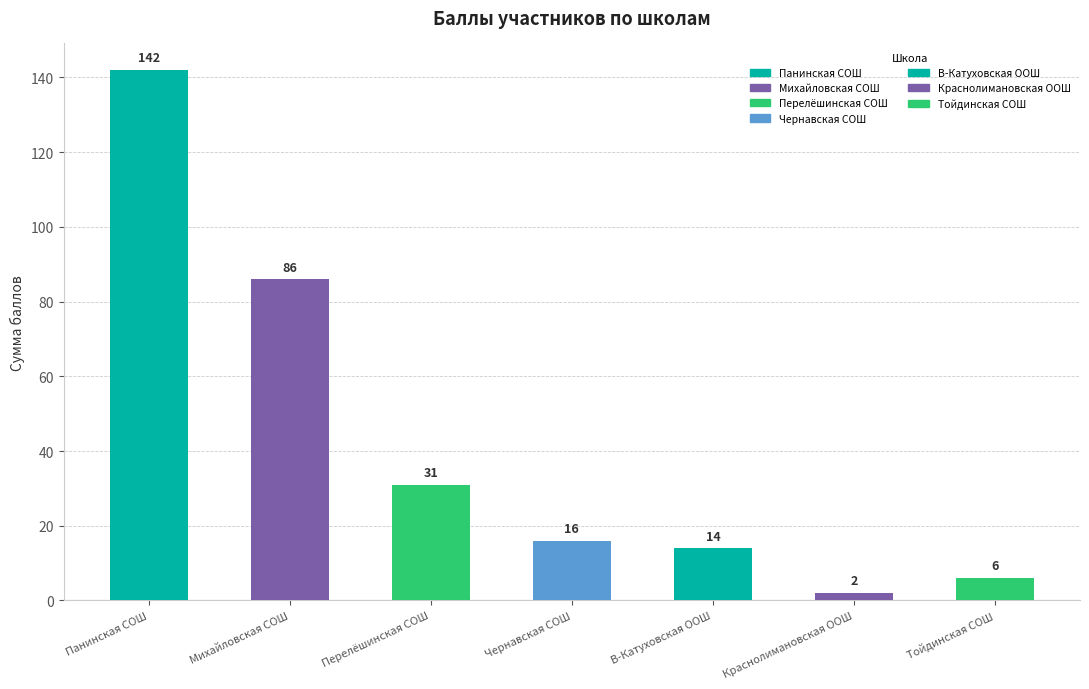

Which has a higher value, Краснолимановская ООШ or Тойдинская СОШ?

Тойдинская СОШ